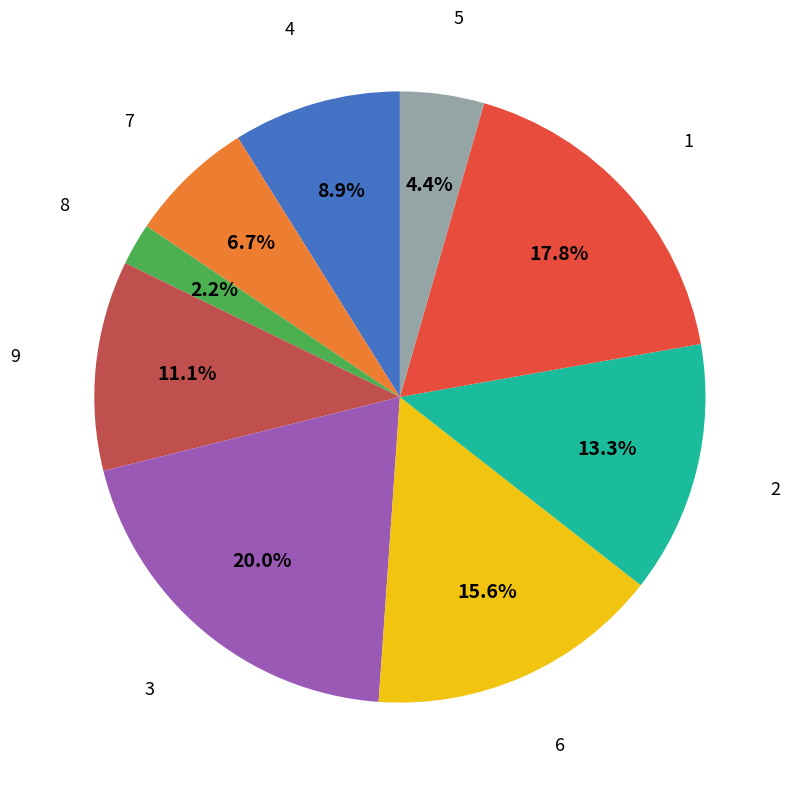

Is there a majority slice in this chart?

No